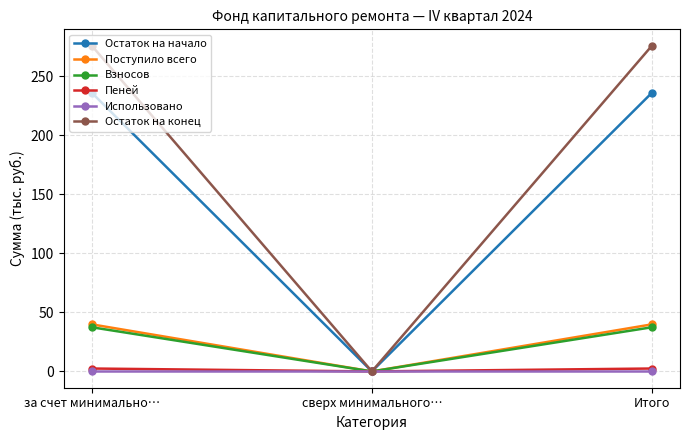

Is this an area chart (filled region under the line)?

No